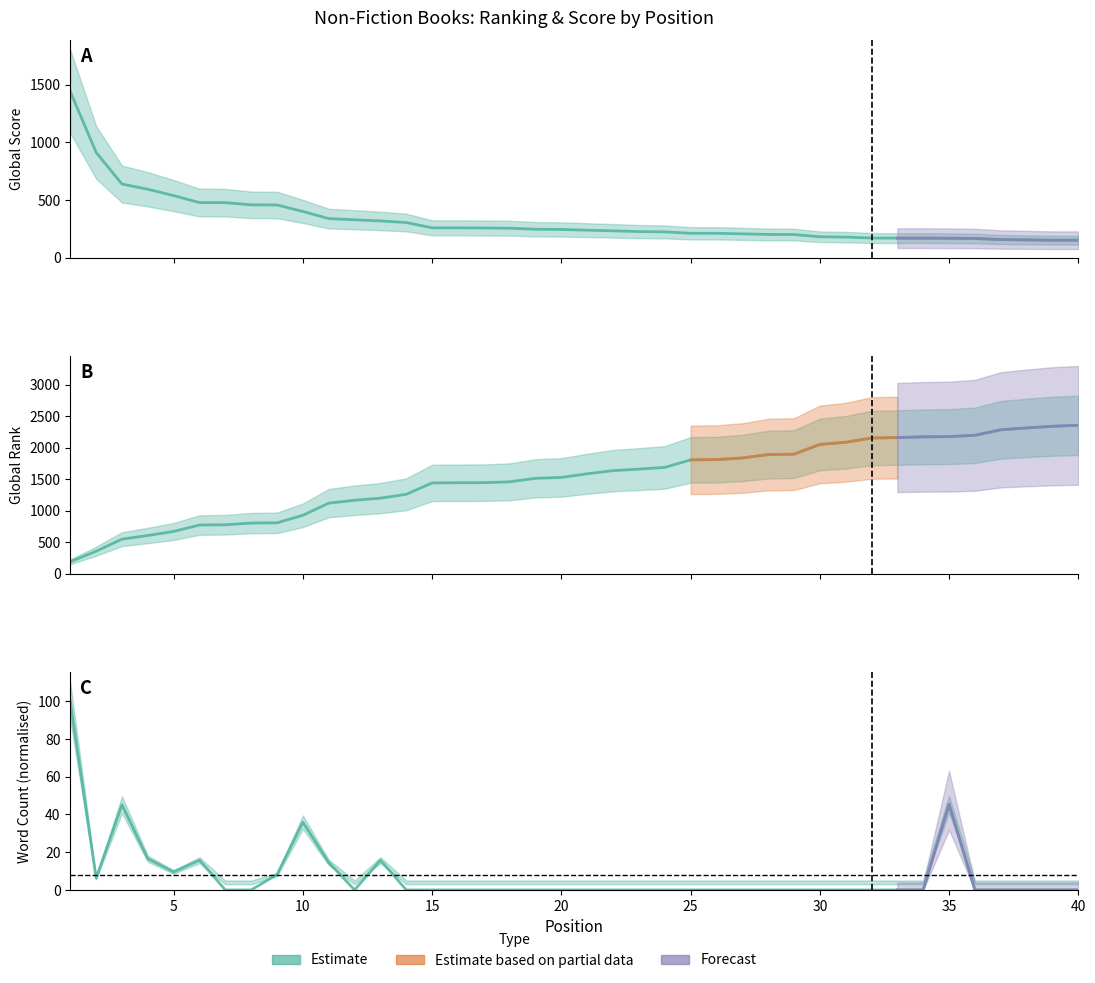

How many categories are shown in the chart?

40